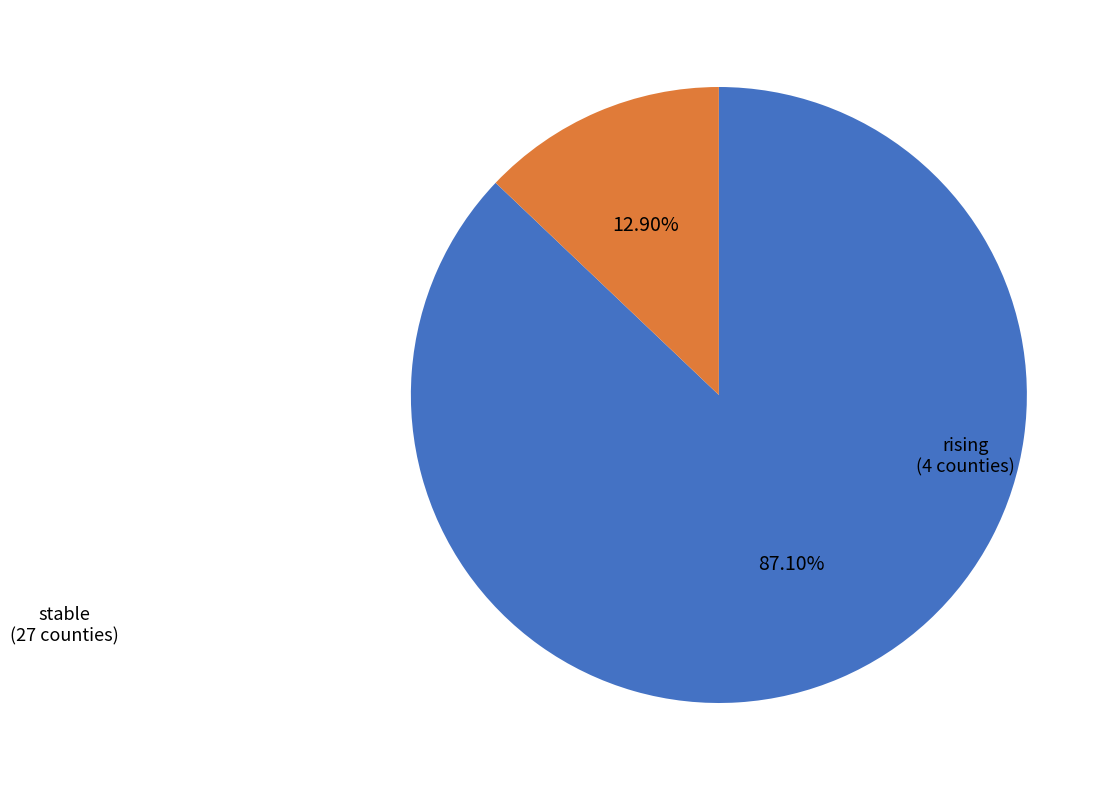

Between stable and rising, which is larger?

stable